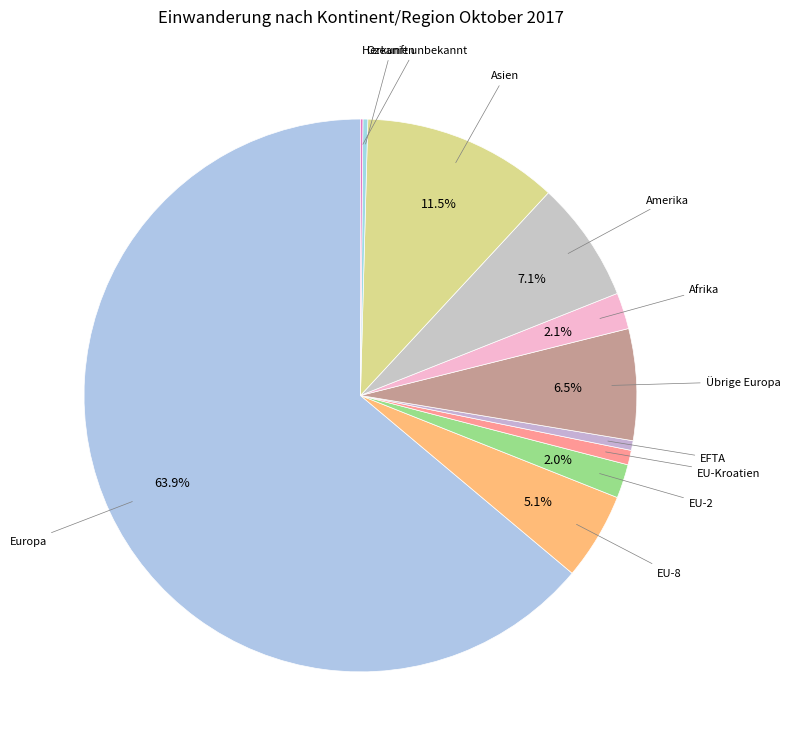

How many segments does this pie chart have?

11